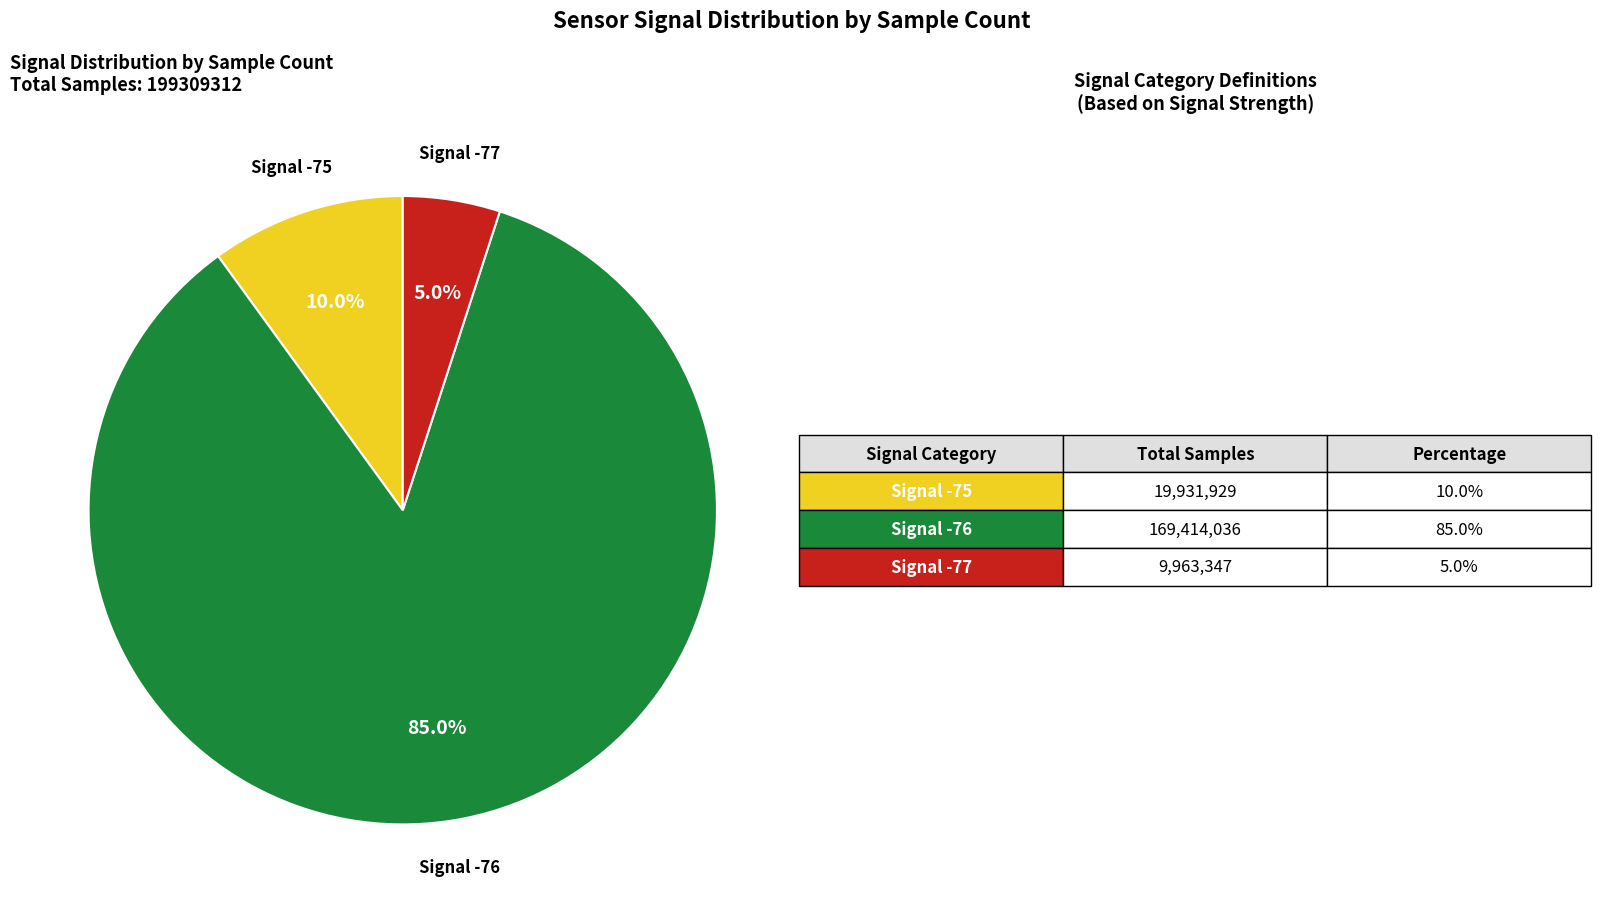

Is there a majority slice in this chart?

Yes